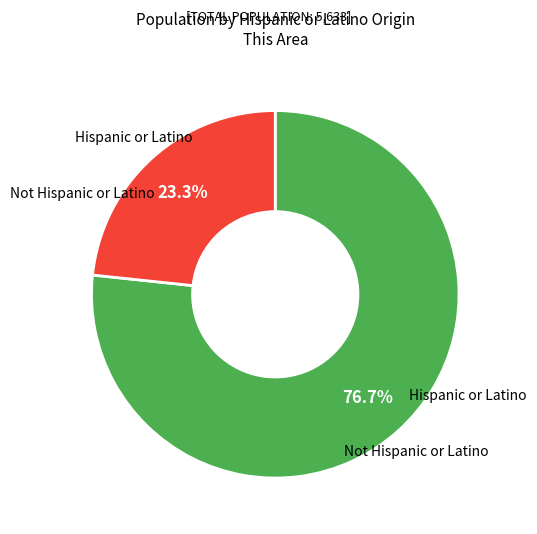

Is there any slice that represents more than half of the pie?

Yes